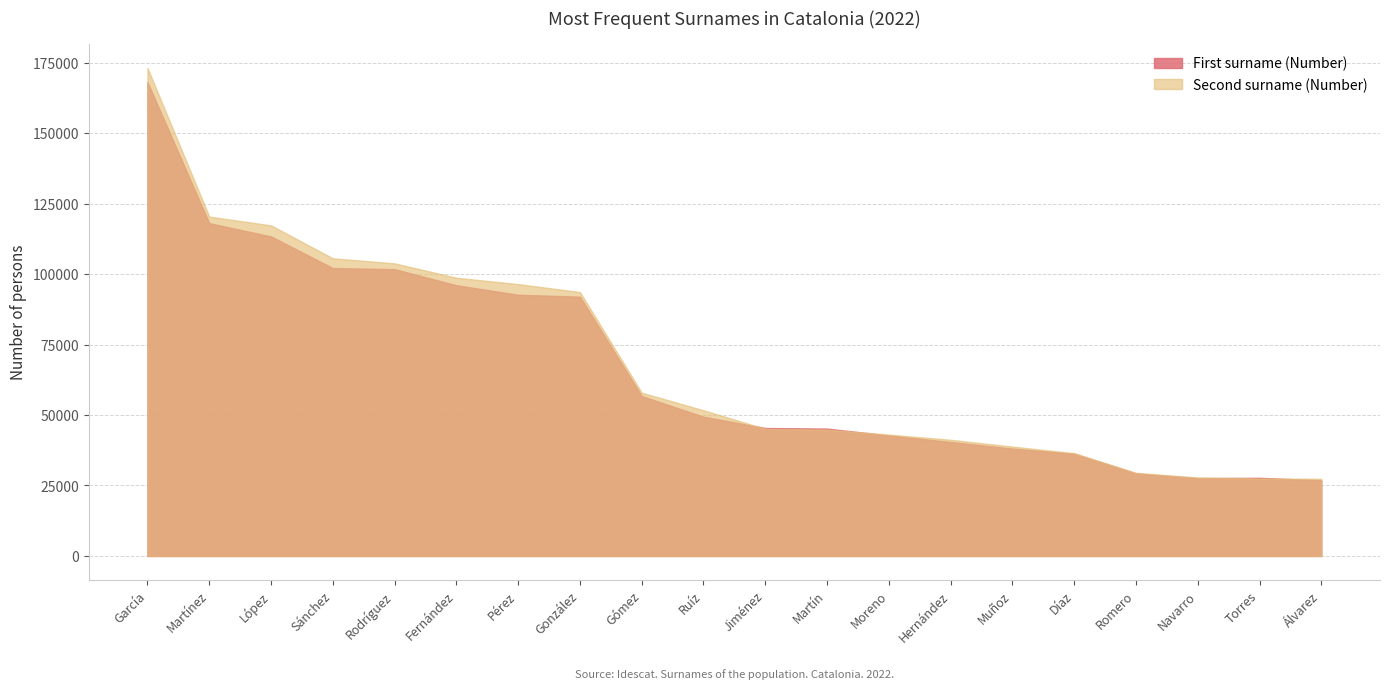

Where is Second surname (Number) nearest to the value 100247?

Fernández